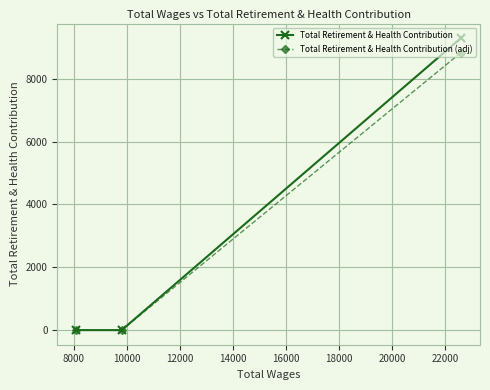

List the series in order of their peak value, lowest first.

Total Retirement & Health Contribution (adj), Total Retirement & Health Contribution